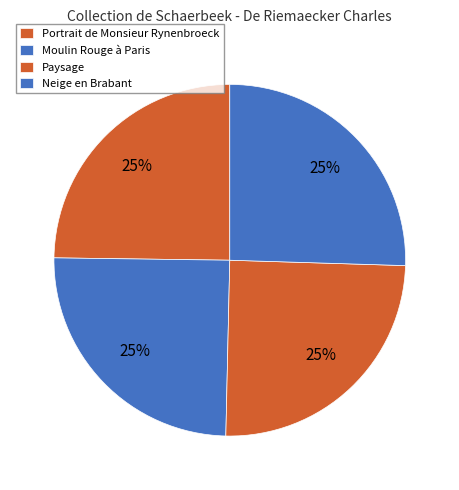

Is there a majority slice in this chart?

No